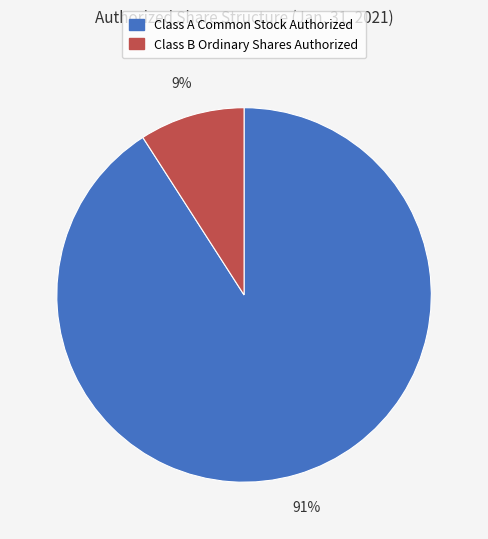

True or false: Class B Ordinary Shares Authorized accounts for 9% of the total.

True